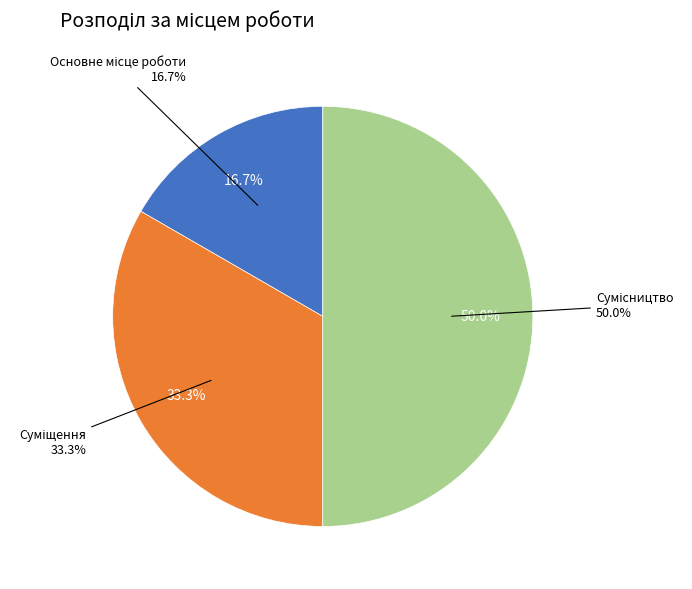

What is the ratio of the value at Суміщення to the value at Основне місце роботи?

2.0